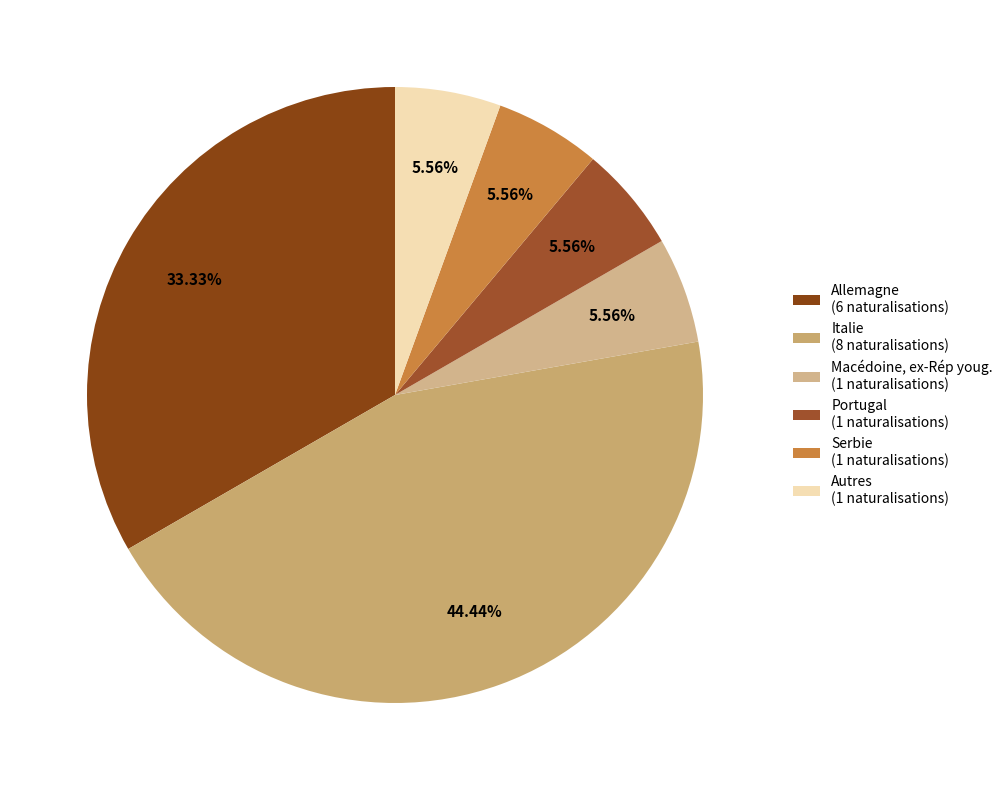

The Italie slice represents 50% of the pie. True or false?

False